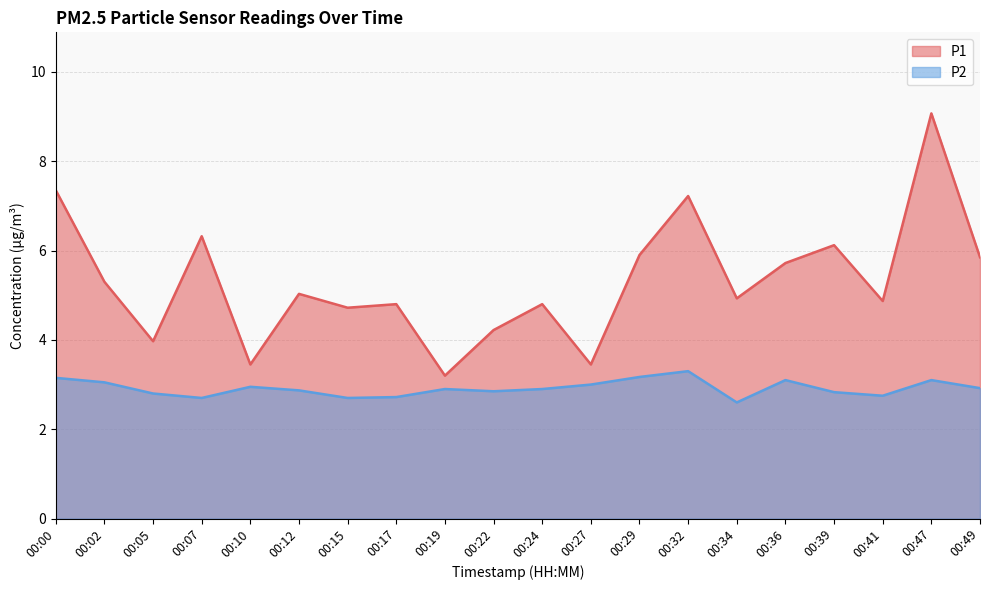

True or false: P2 and P1 intersect in this chart.

False